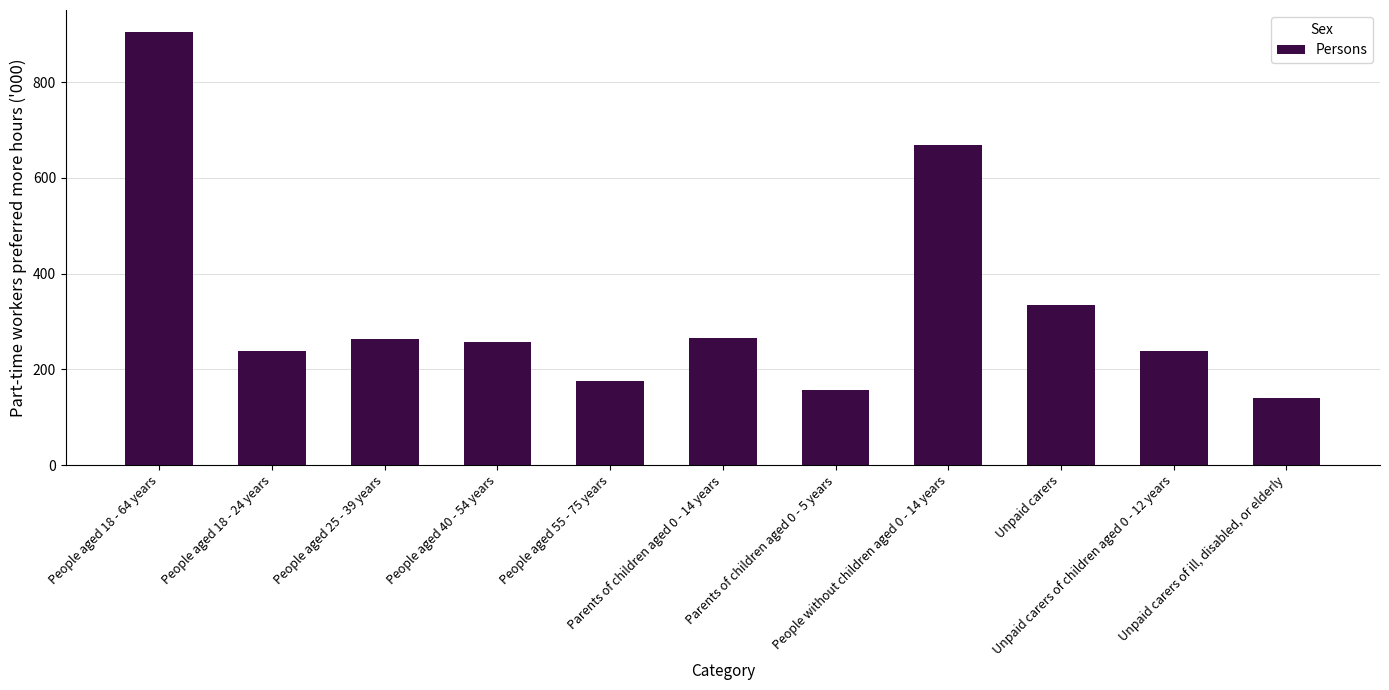

What is the sum of the values at People aged 55 - 75 years and People aged 18 - 64 years?

1082.0